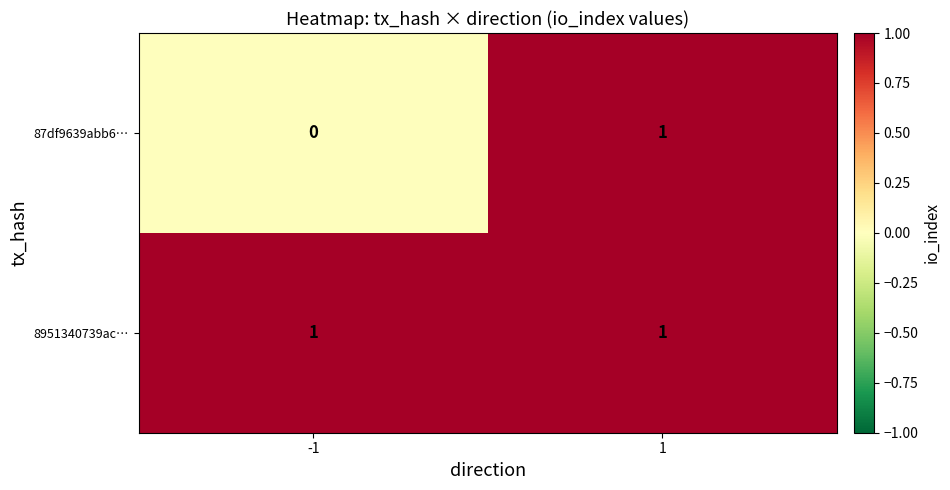

Which series changed the most between -1 and 1?

87df9639abb6…